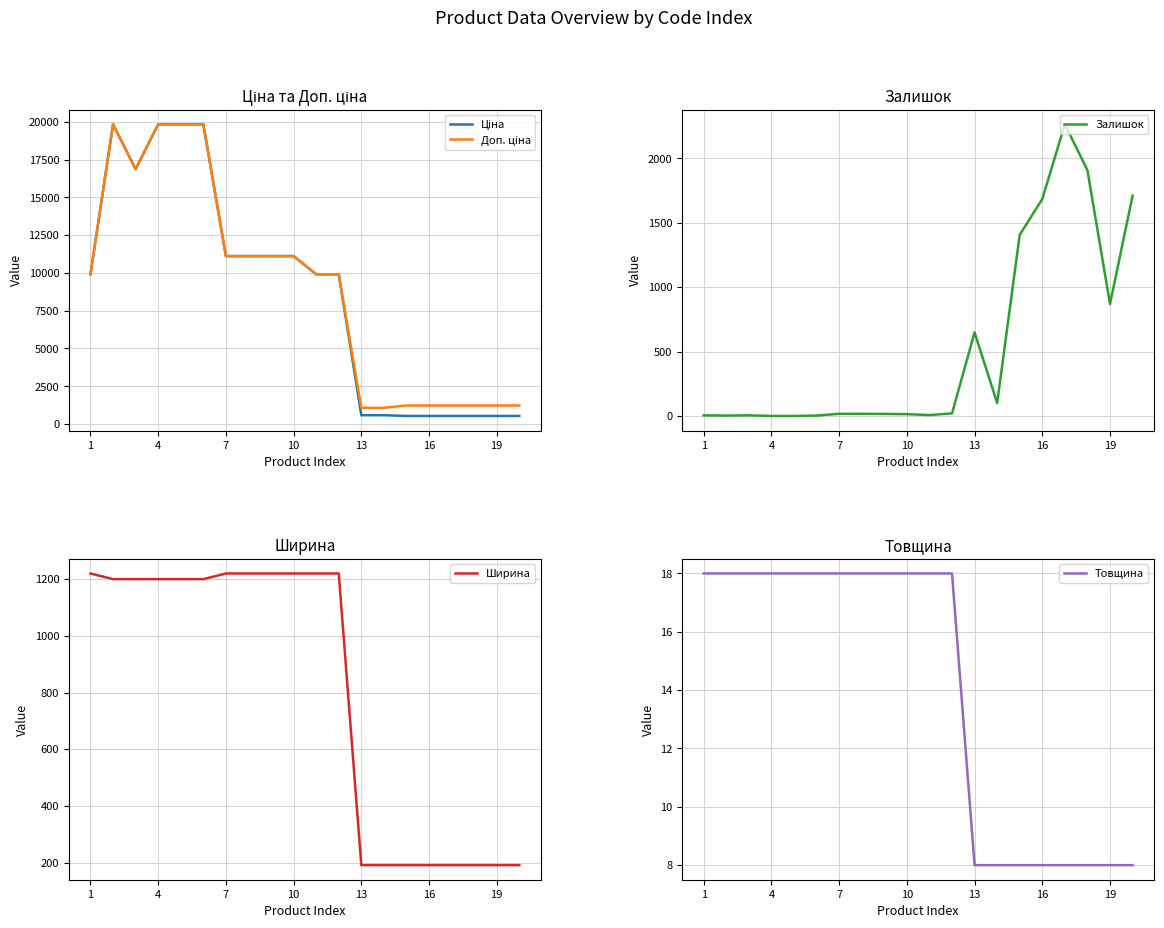

Rank the series by their maximum value, from lowest to highest.

Товщина, Ширина, Залишок, Ціна, Доп. ціна